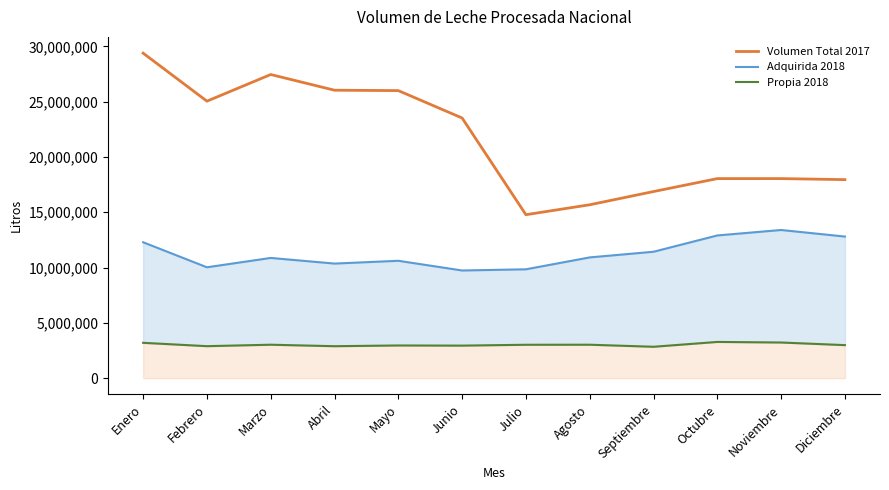

What is the spread (max minus min) of values at Octubre?

14766014